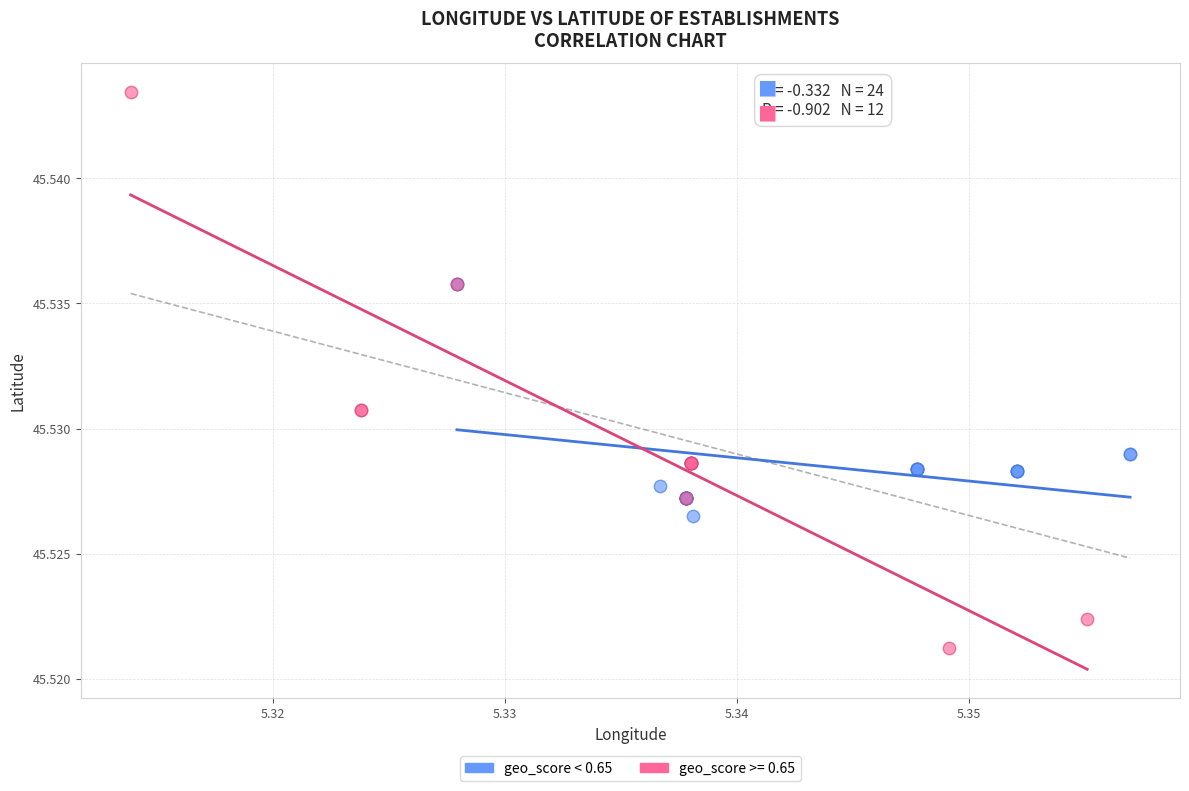

Which series contains the highest Y value?

geo_score >= 0.65